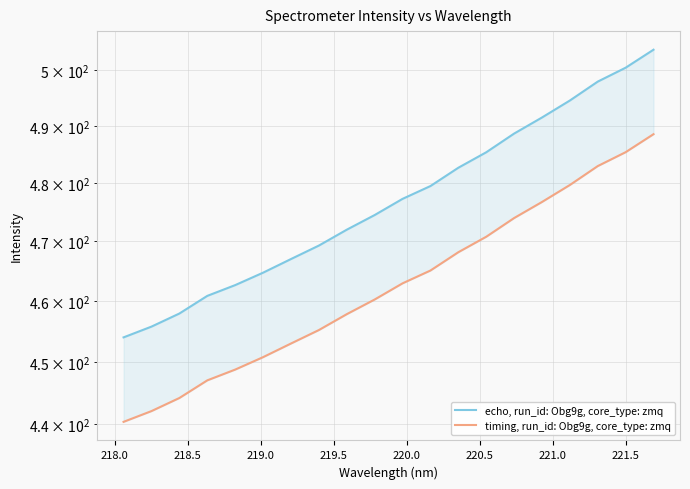

What is the greatest value displayed?

503.6